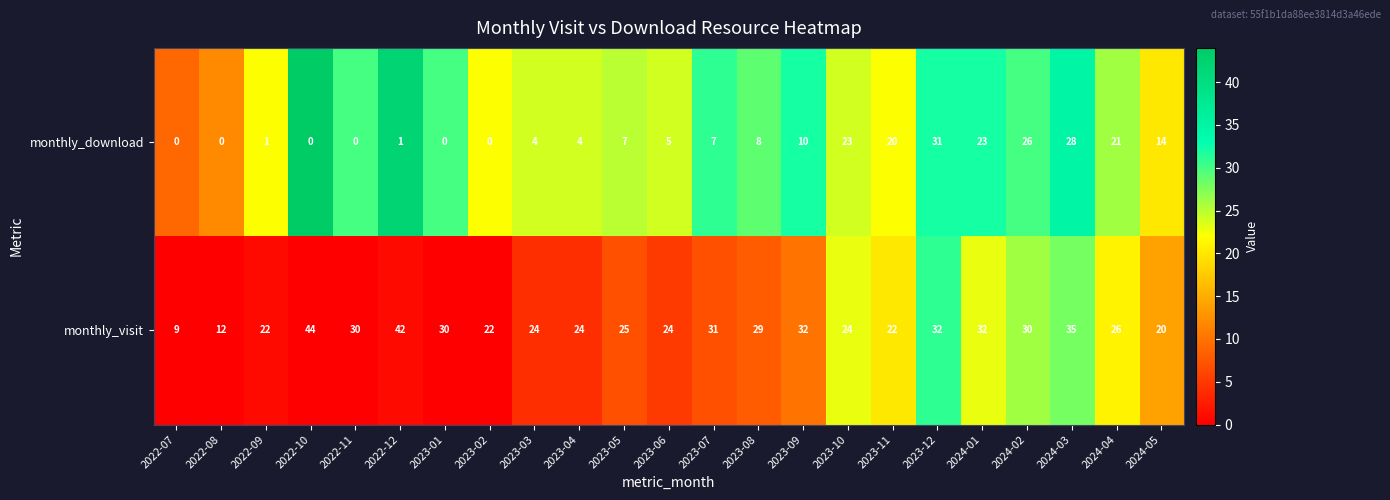

At how many categories does at least one series exceed 2?

23